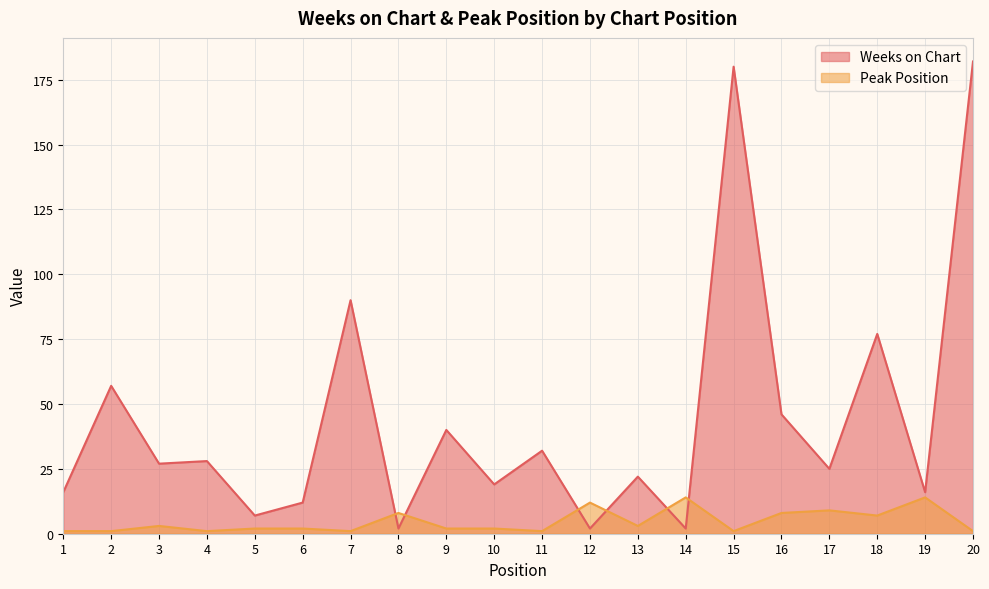

Is it true that Peak Position equals 1 at 15?

True